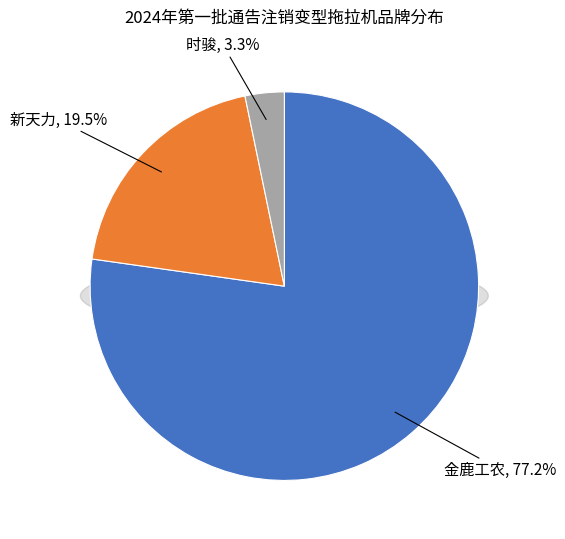

To the nearest percent, what is the combined percentage of 新天力 and 金鹿工农?

97%